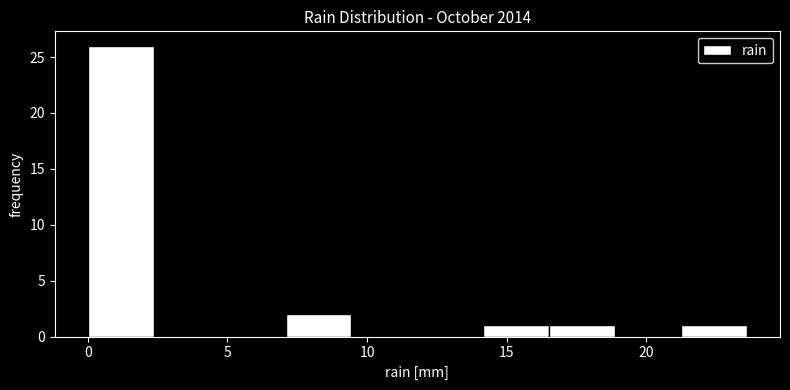

Over which range of the x-axis is the bar tallest?

0.0 to 2.5